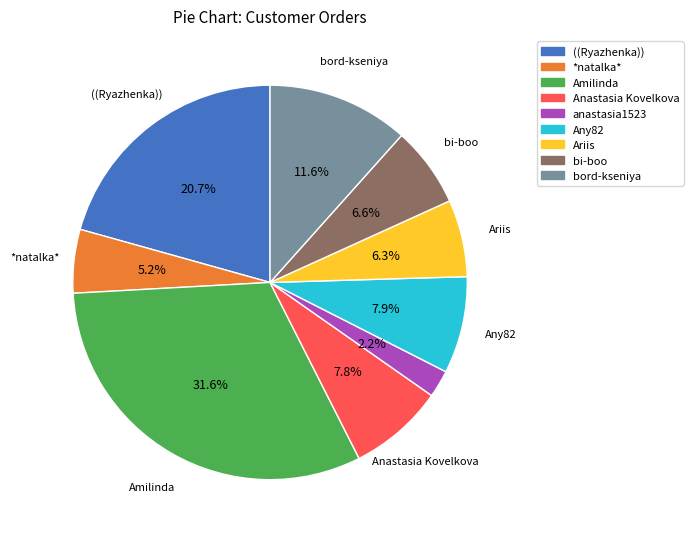

Does any single category account for the majority?

No